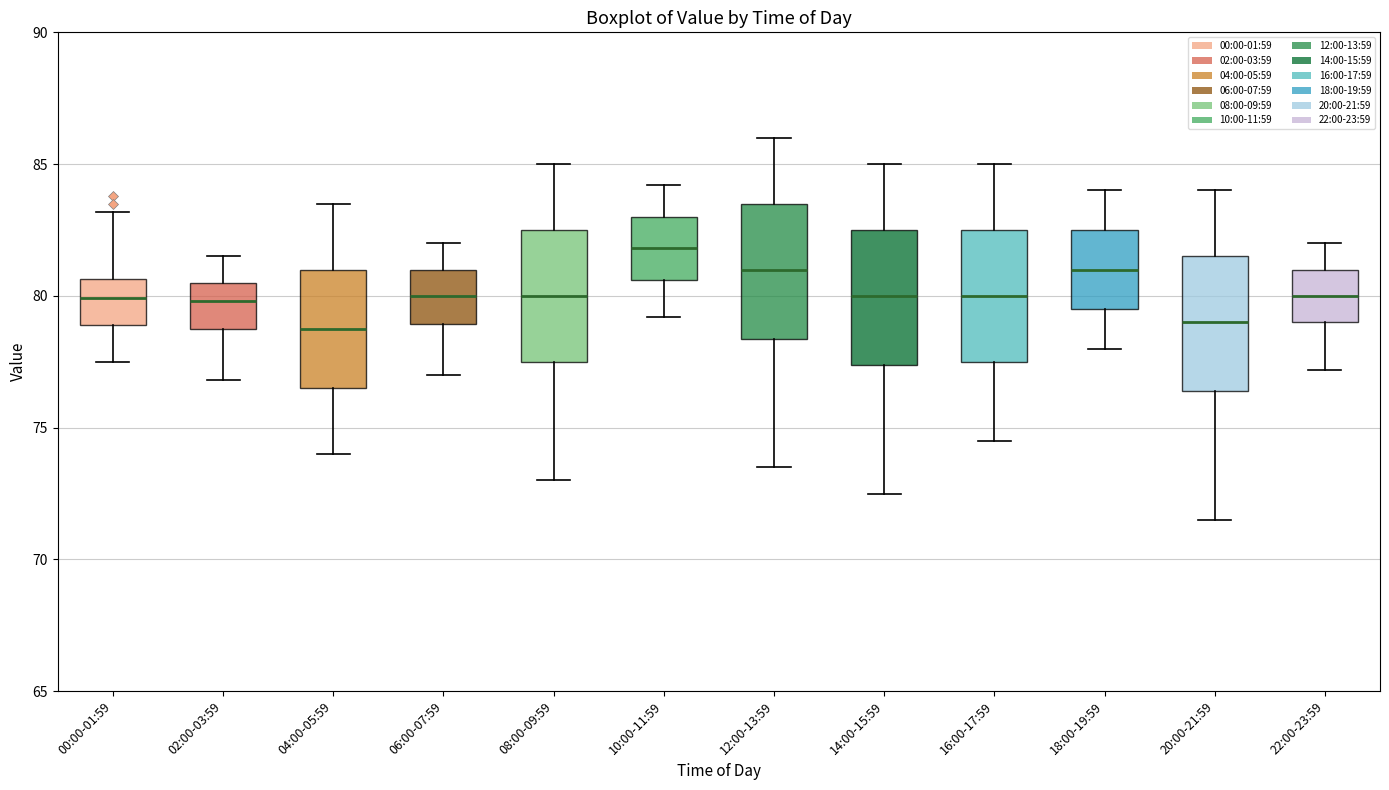

Which box has the highest median line?

10:00-11:59